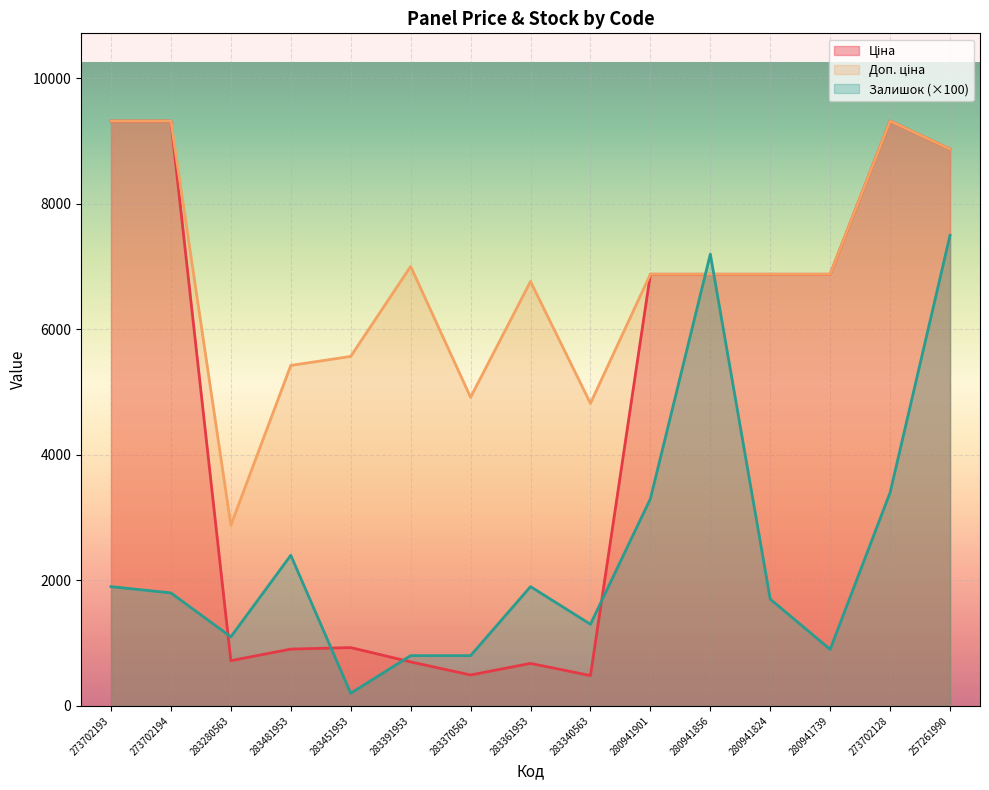

Between which two adjacent categories do Ціна and Залишок first intersect?

273702194 and 283280563